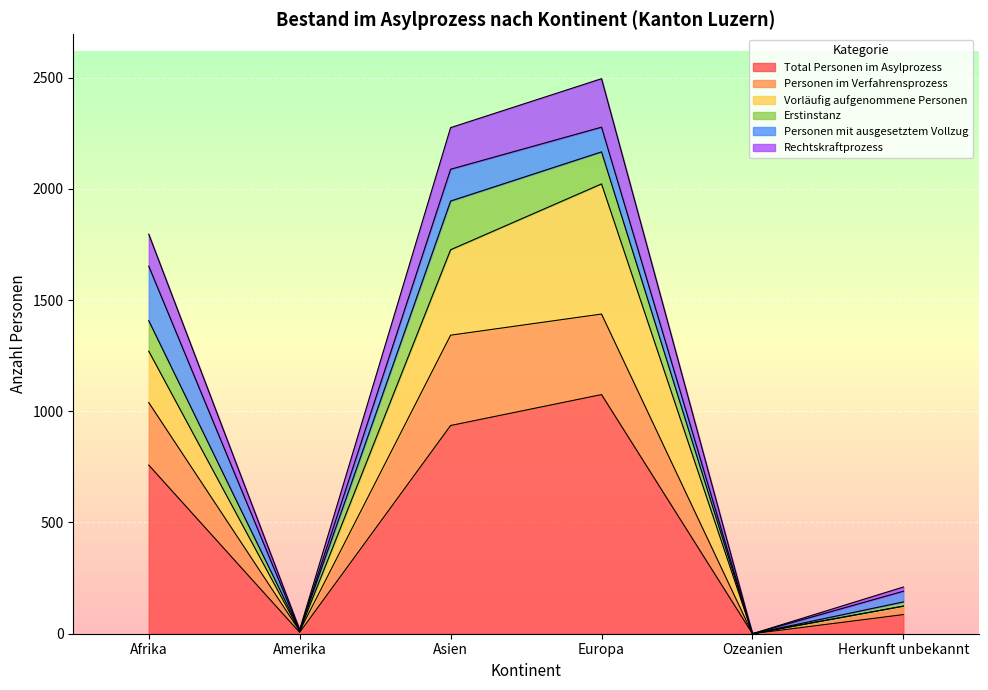

True or false: Rechtskraftprozess and Total Personen im Asylprozess intersect in this chart.

False